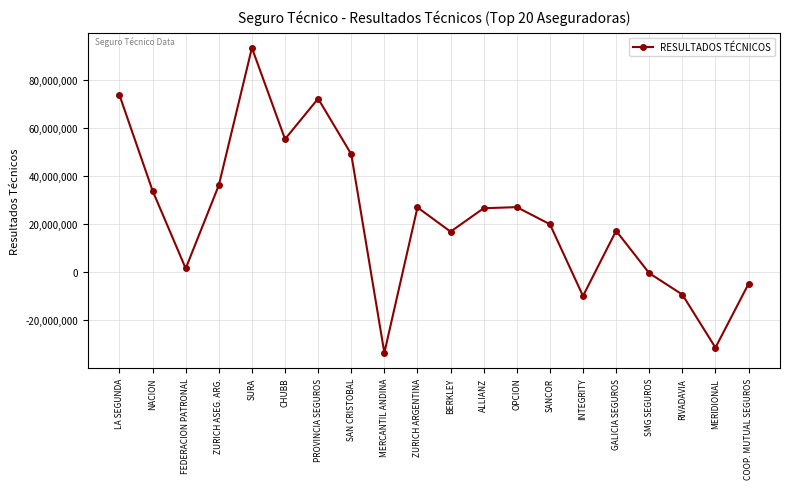

What is the label of the 13th point from the left?

OPCION